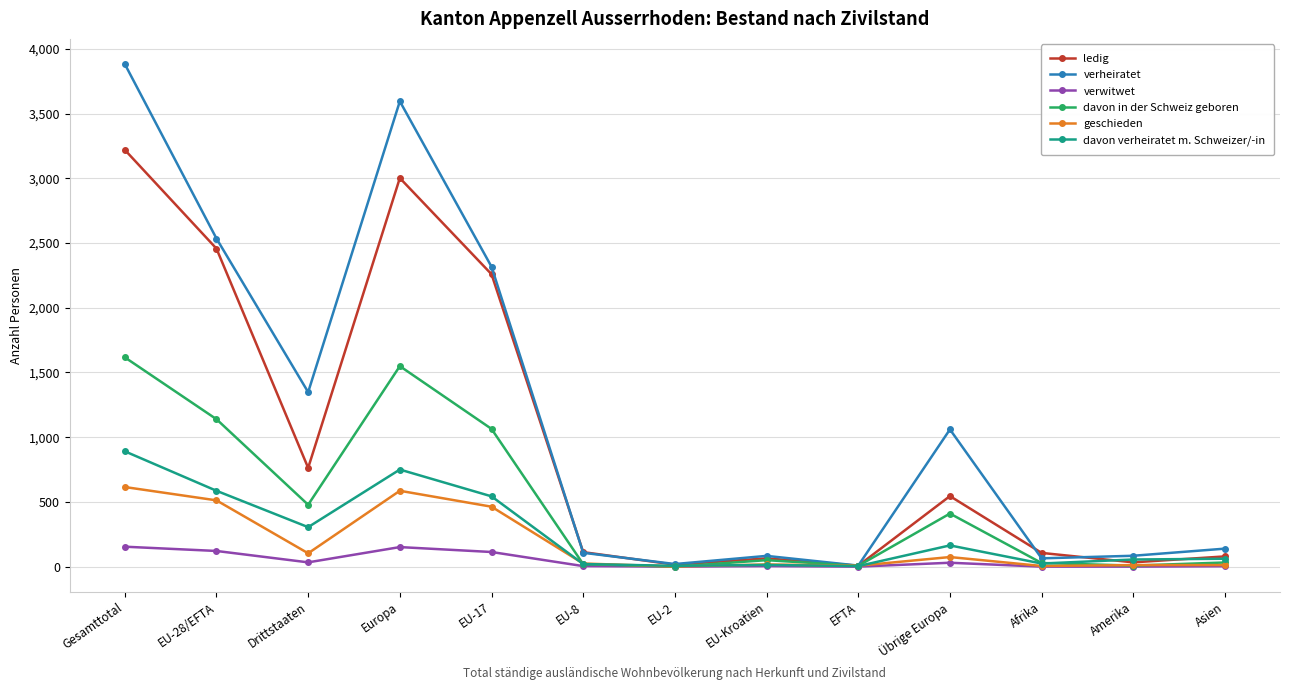

At Gesamttotal, list the series in order from largest to smallest.

verheiratet, ledig, davon in der Schweiz geboren, davon verheiratet m. Schweizer/-in, geschieden, verwitwet